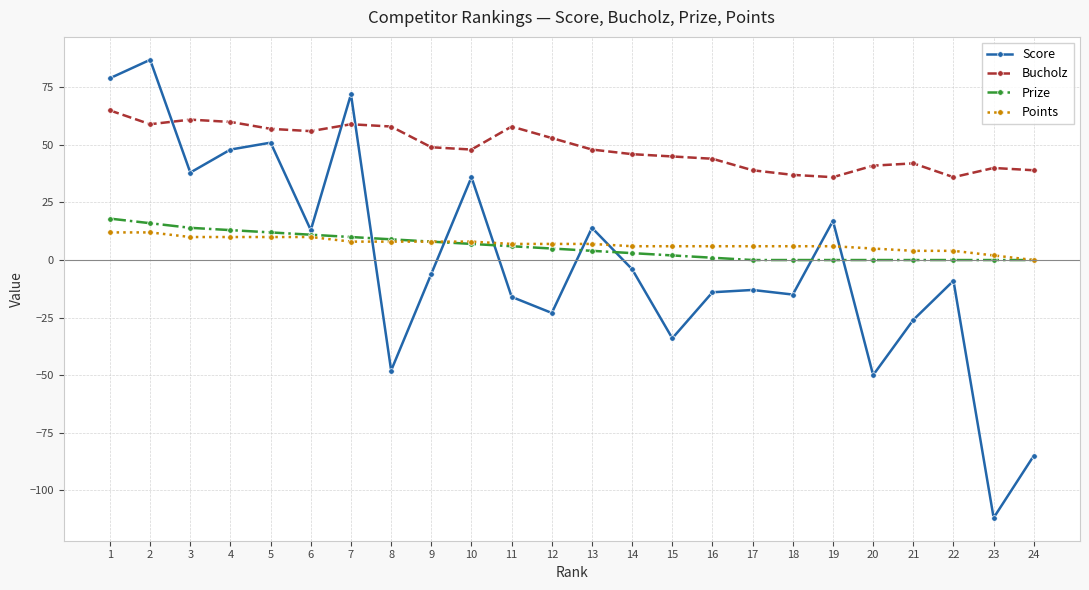

What are all the series names shown in the legend?

Score, Bucholz, Prize, Points